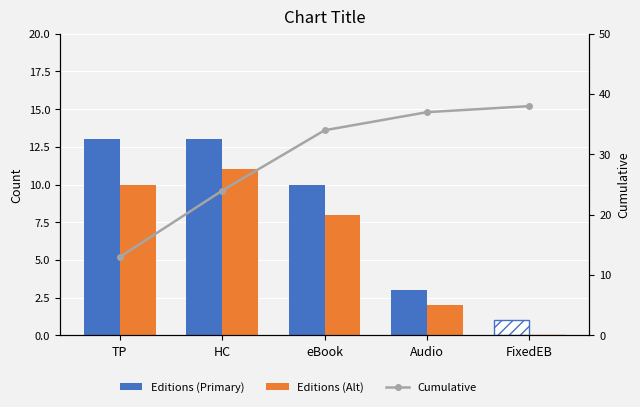

Which series has the largest total across all categories?

Cumulative